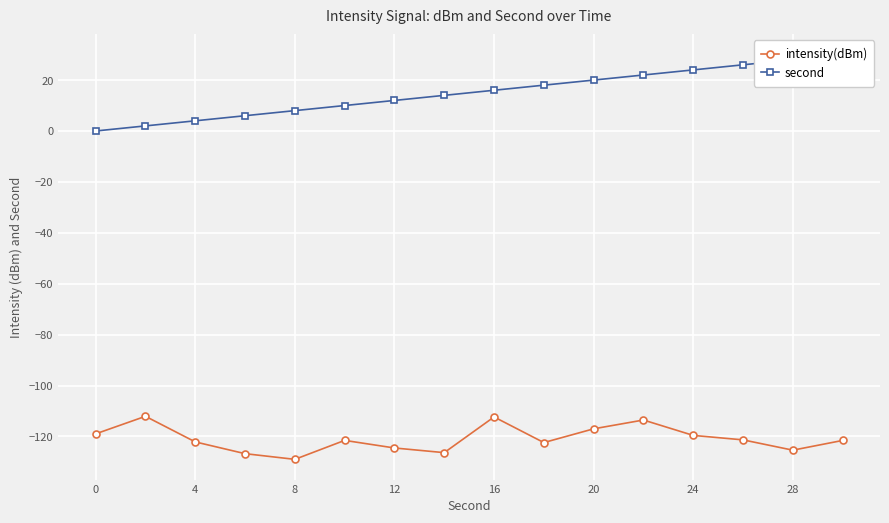

What is the lowest value of the intensity(dBm) series?

-129.0